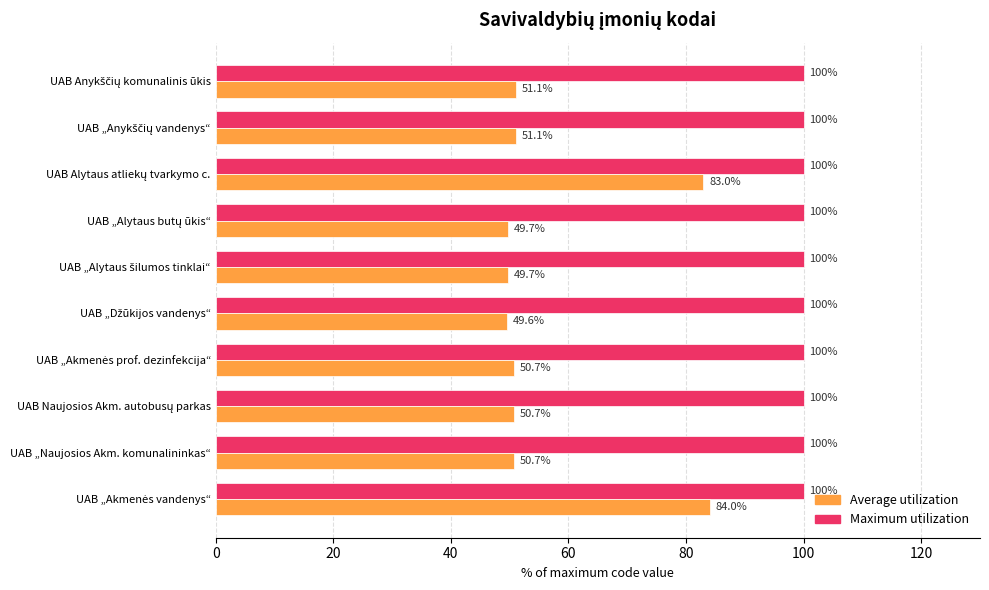

What is the maximum value shown in the chart?

100.0